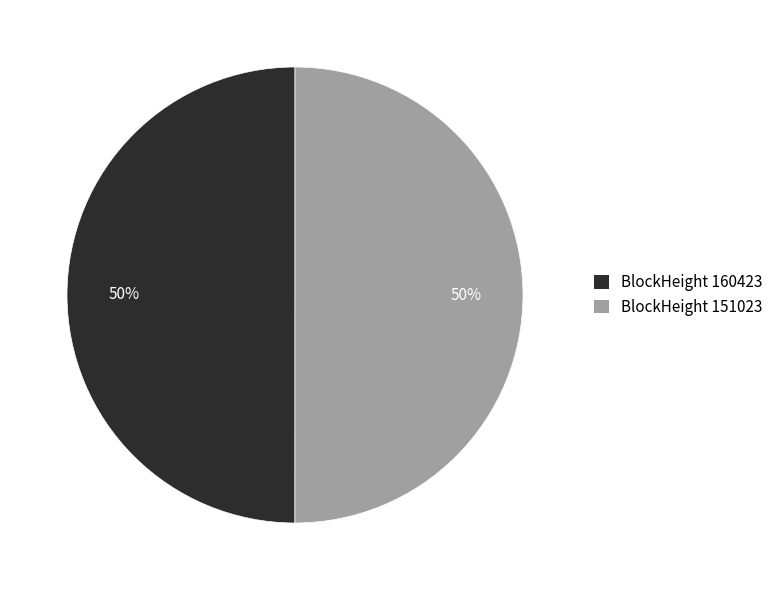

Is the sum of BlockHeight 151023 and BlockHeight 160423 greater than half?

Yes